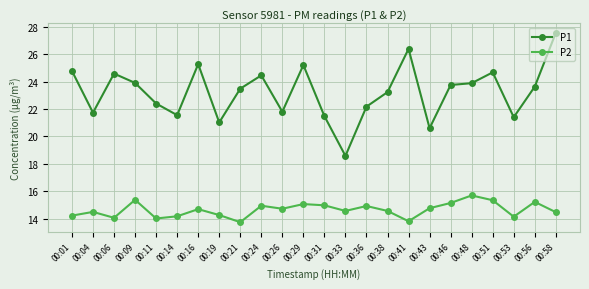

Is it true that P2 equals 8.1 at 00:33?

False